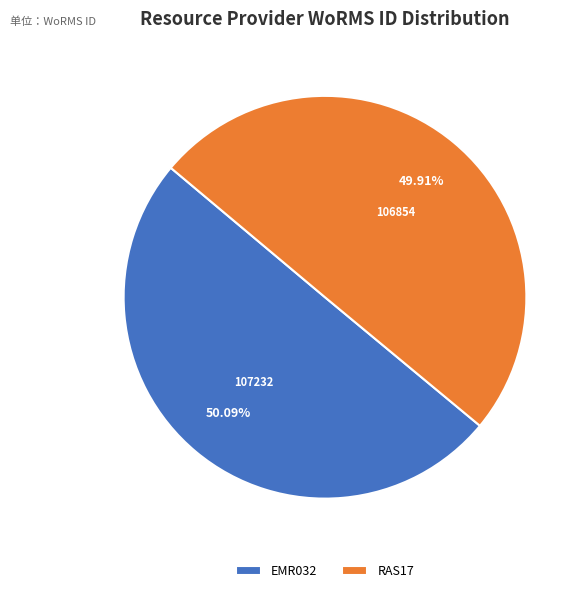

What percentage is the EMR032 slice, to the nearest percent?

50%